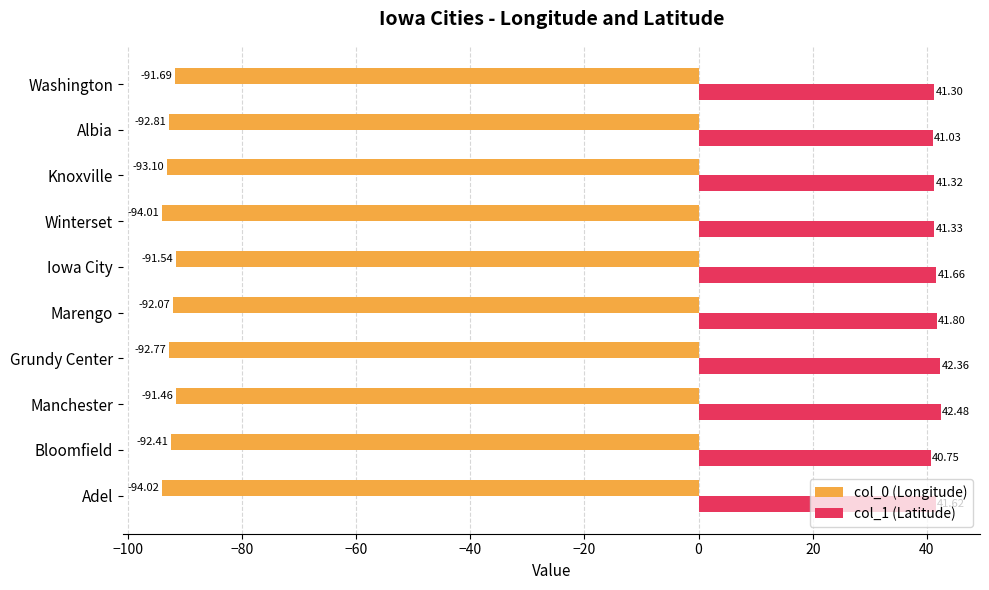

What is the average value of the col_0 (Longitude) series?

-92.6